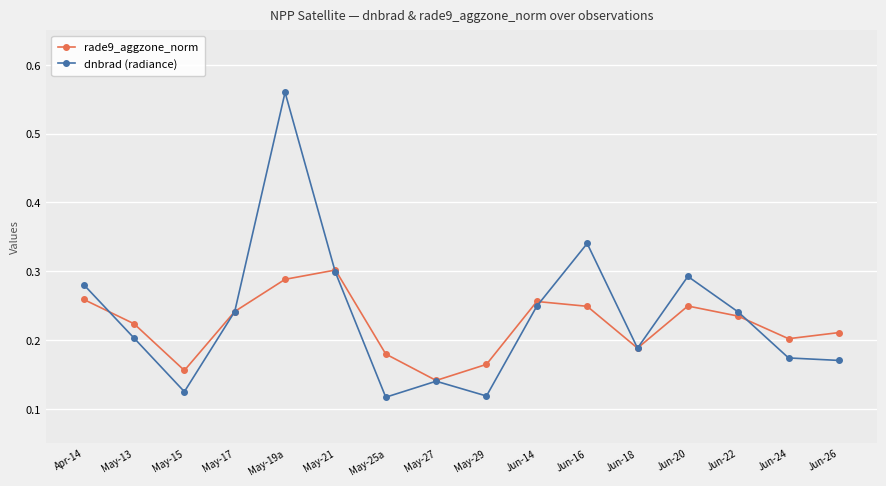

In dnbrad (radiance), how many points are lower than both neighbors (excluding endpoints)?

4